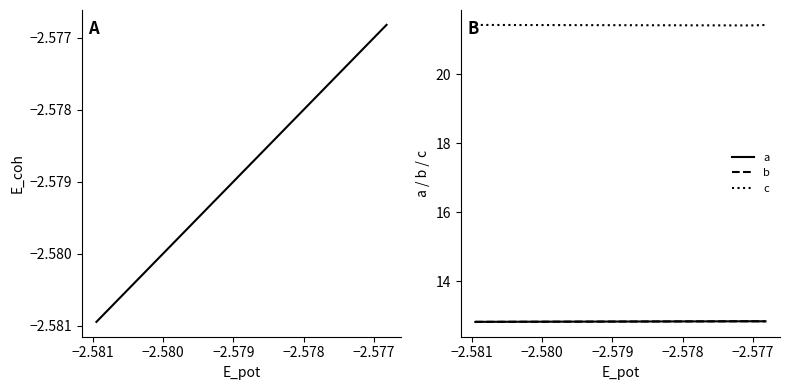

Count the b values in the range 12 to 13.

4